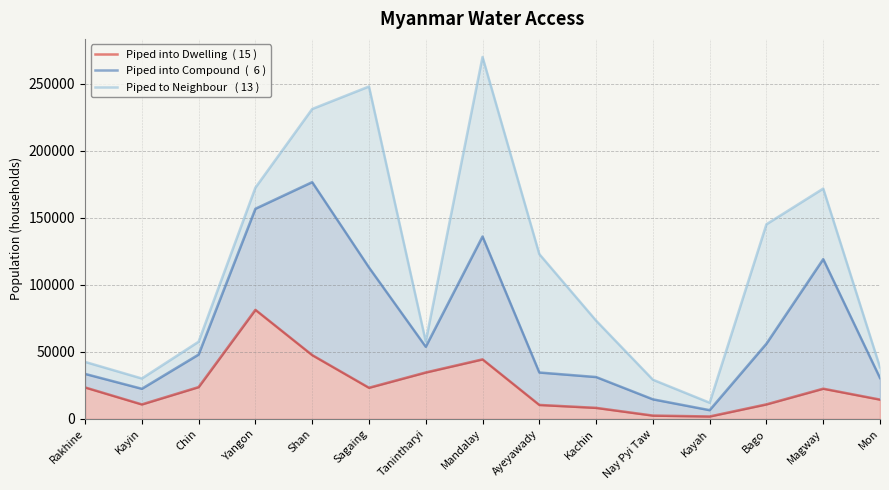

What is the average value of the Piped to Neighbour   ( 13 ) series?

113478